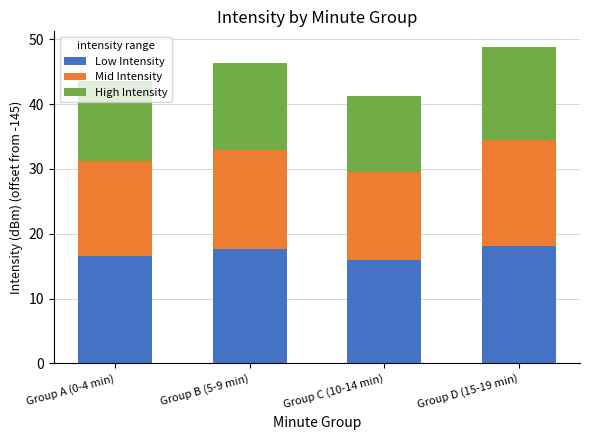

What is the highest value of the Low Intensity series?

18.1